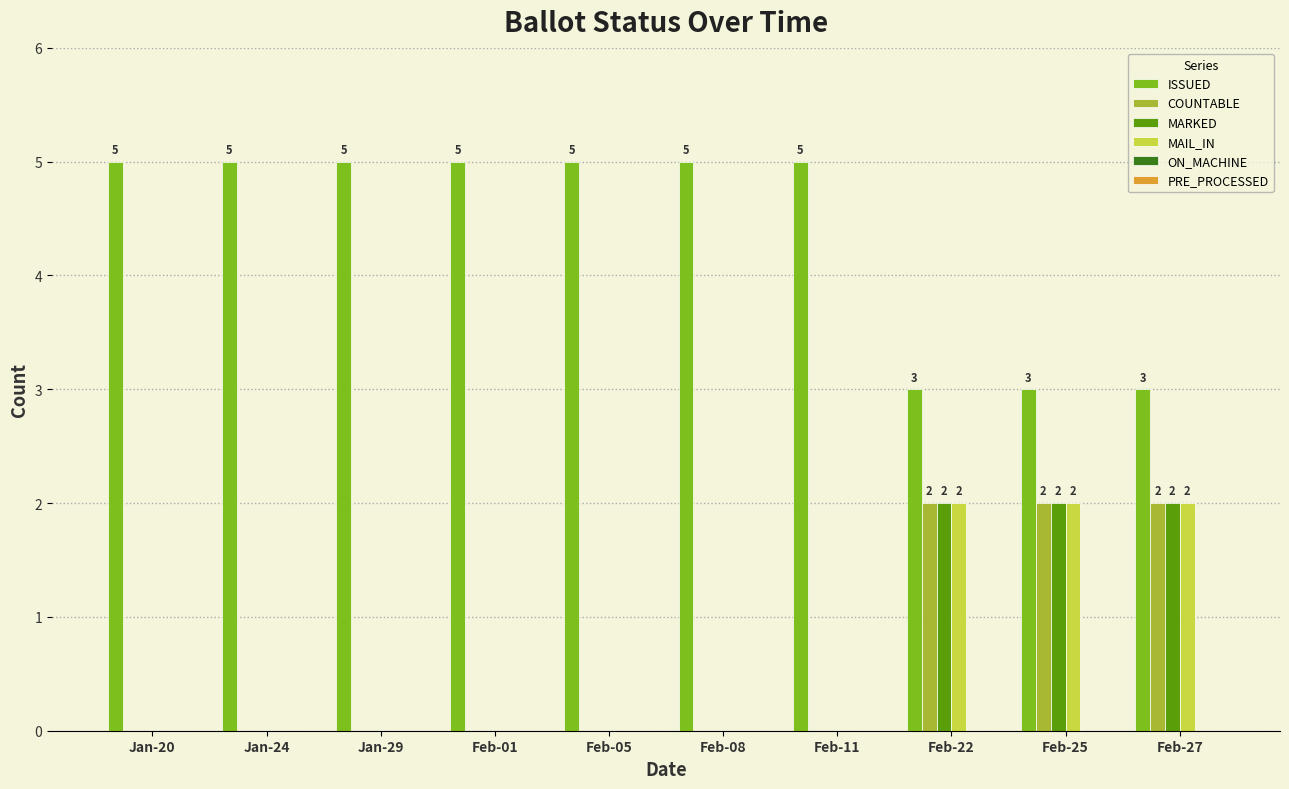

True or false: ISSUED has a value of 8 at Feb-05.

False